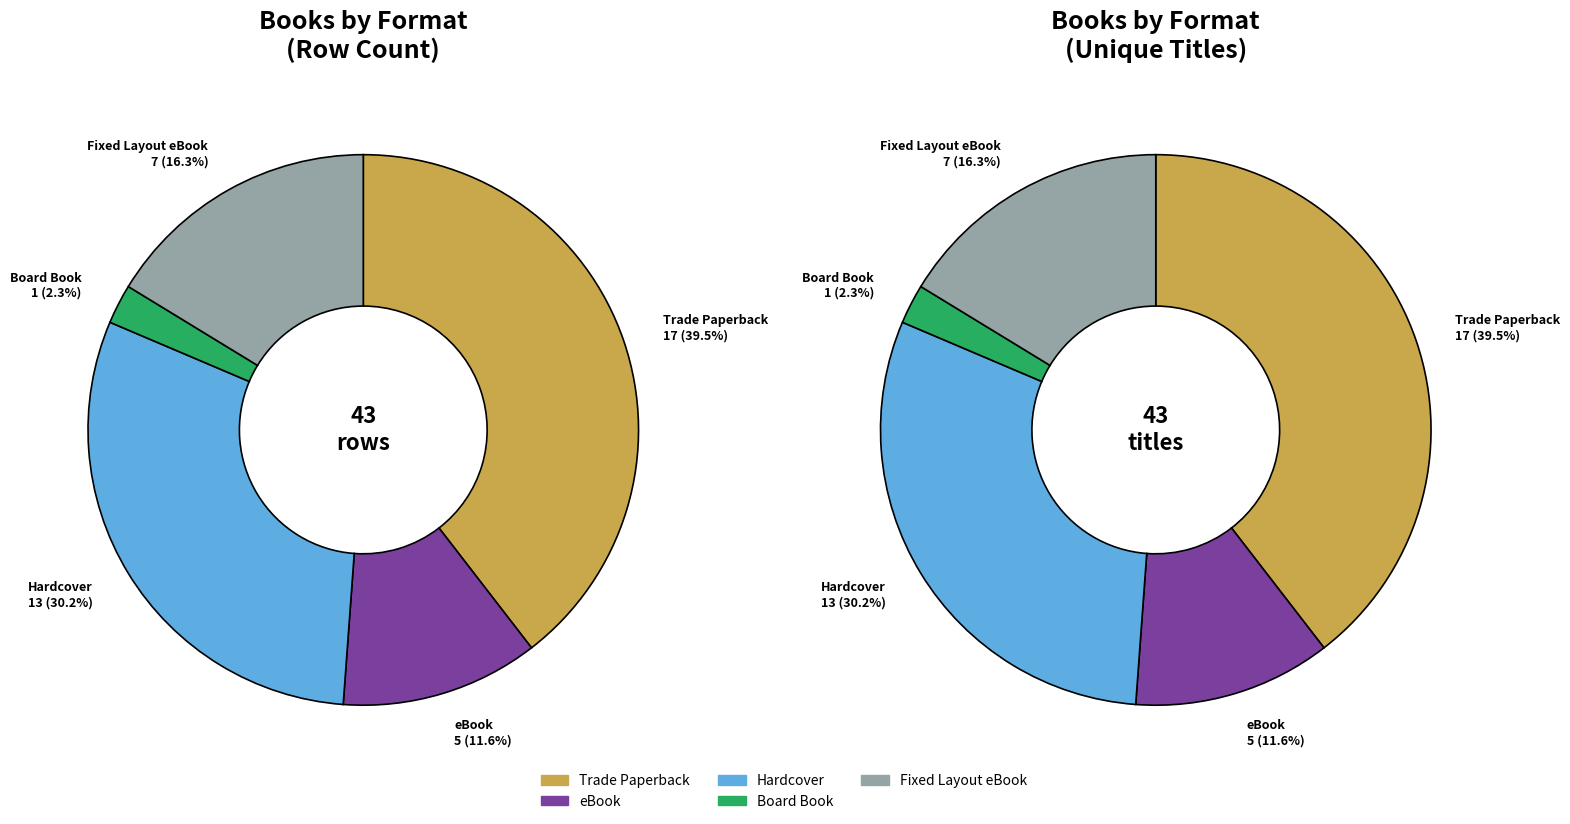

The Trade Paperback slice represents 40% of the pie. True or false?

True